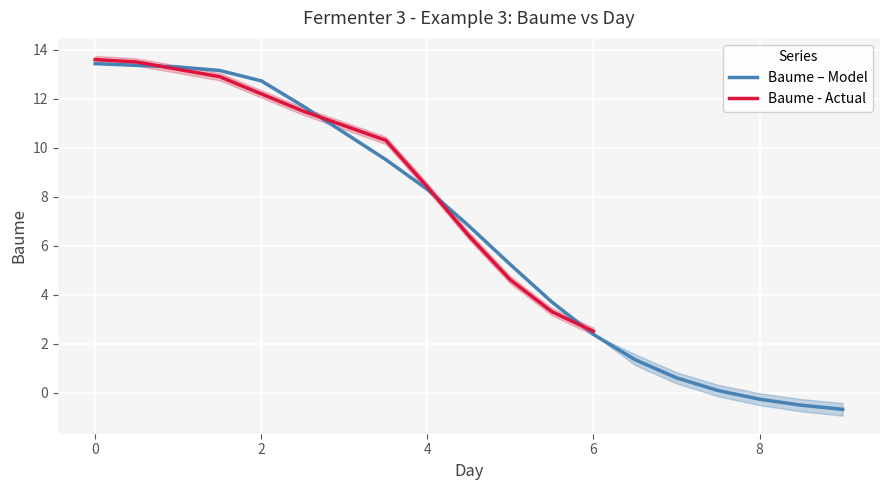

The Baume – Model series shows 8.3 at 4. True or false?

True